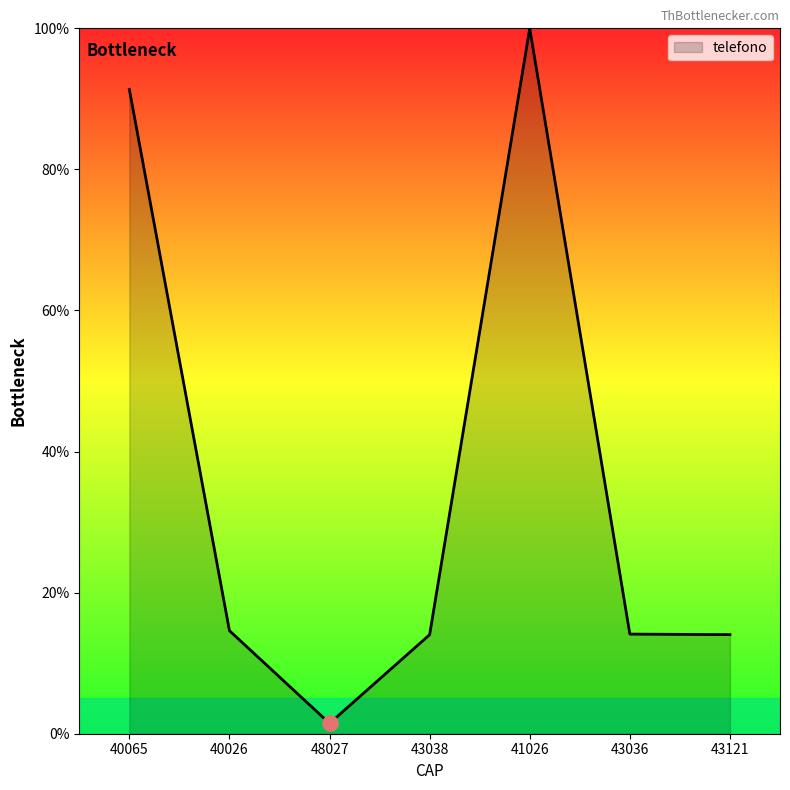

Approximately how many times larger is the value at 41026 compared to 40026?

6.8